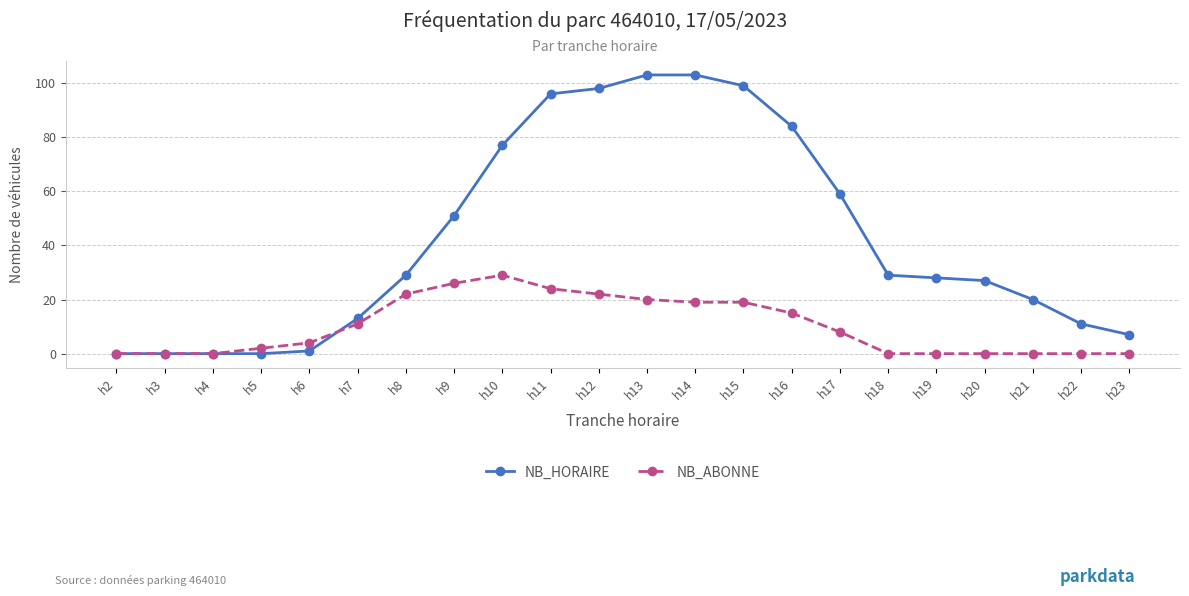

At how many categories does at least one series exceed 101?

2